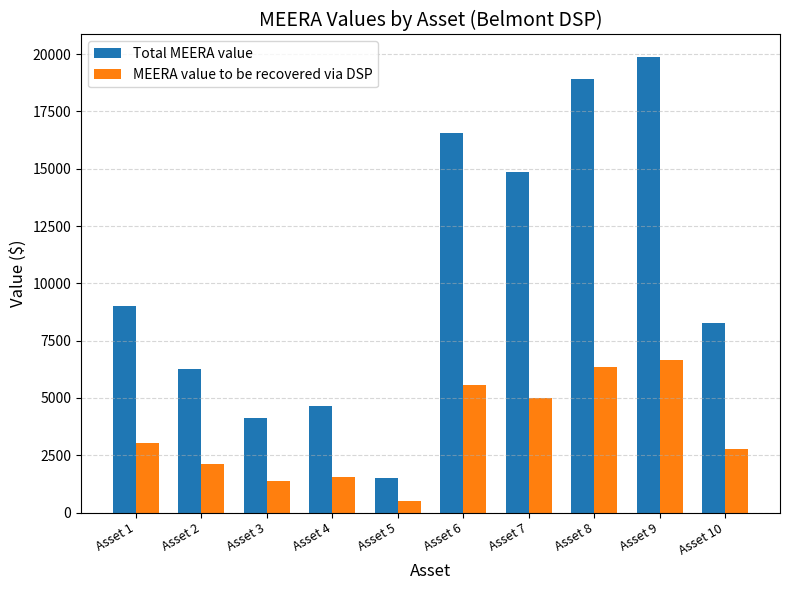

What is the approximate value of MEERA value to be recovered via DSP at Asset 2?

2103.0